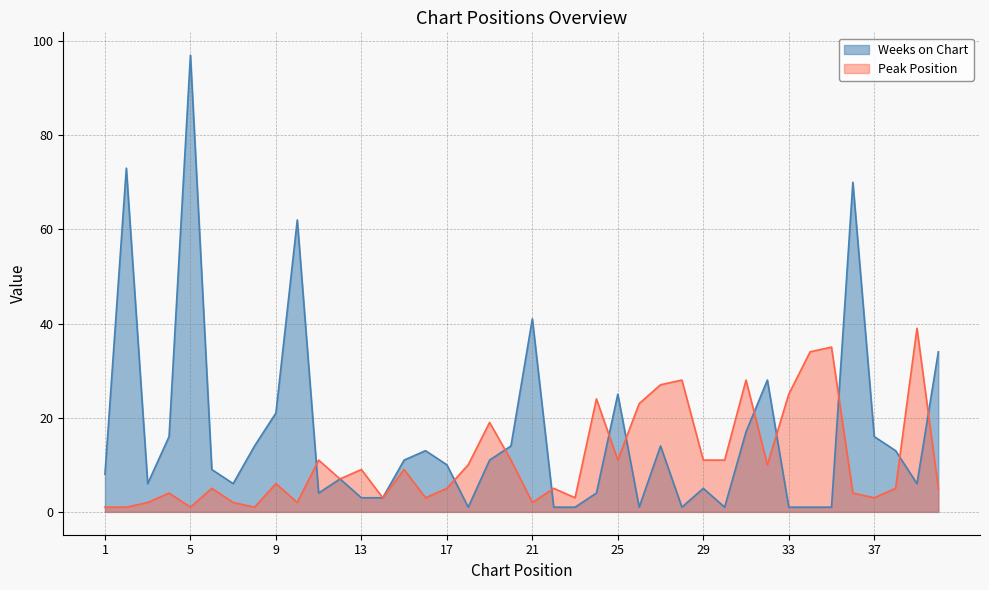

Is it true that Weeks on Chart equals 1 at 28?

True